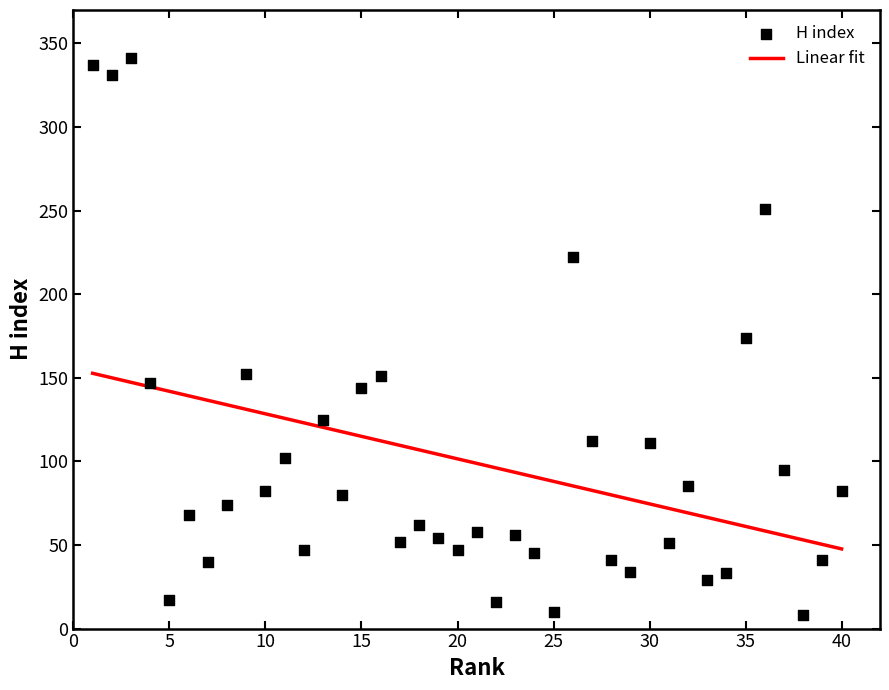

What is the range of Y values (max minus min)?

333